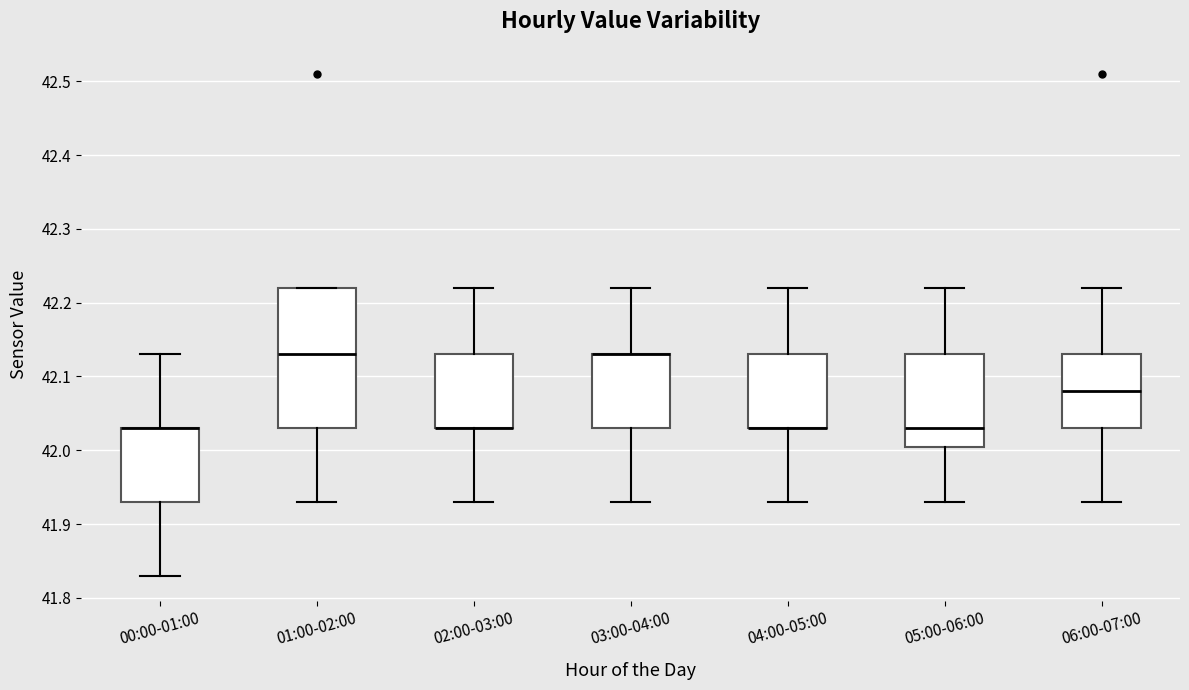

Which box is the tallest, from its lower edge to its upper edge?

01:00-02:00